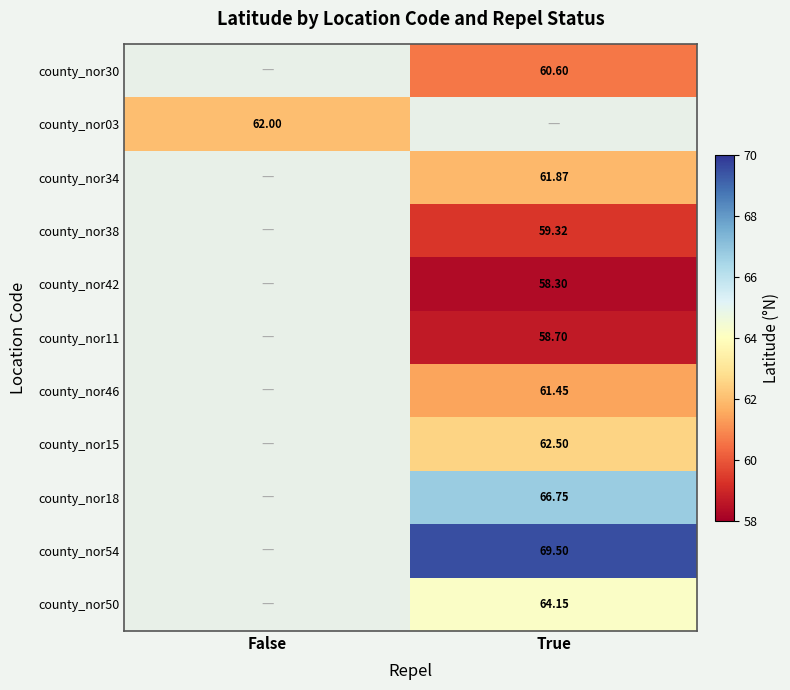

How many values in county_nor11 are above zero?

1